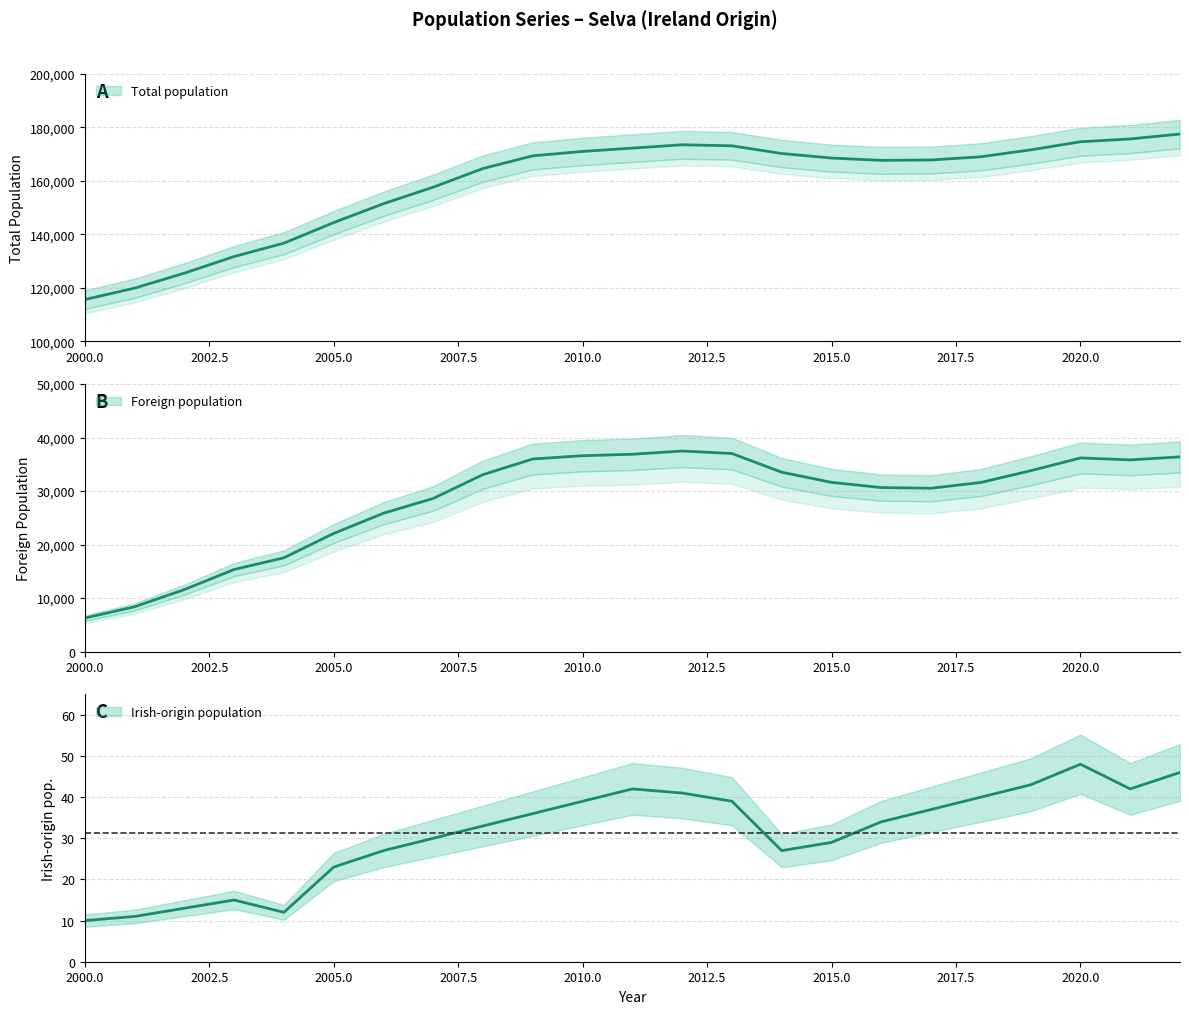

What is the difference between the highest and lowest values at 2015.0?

168526